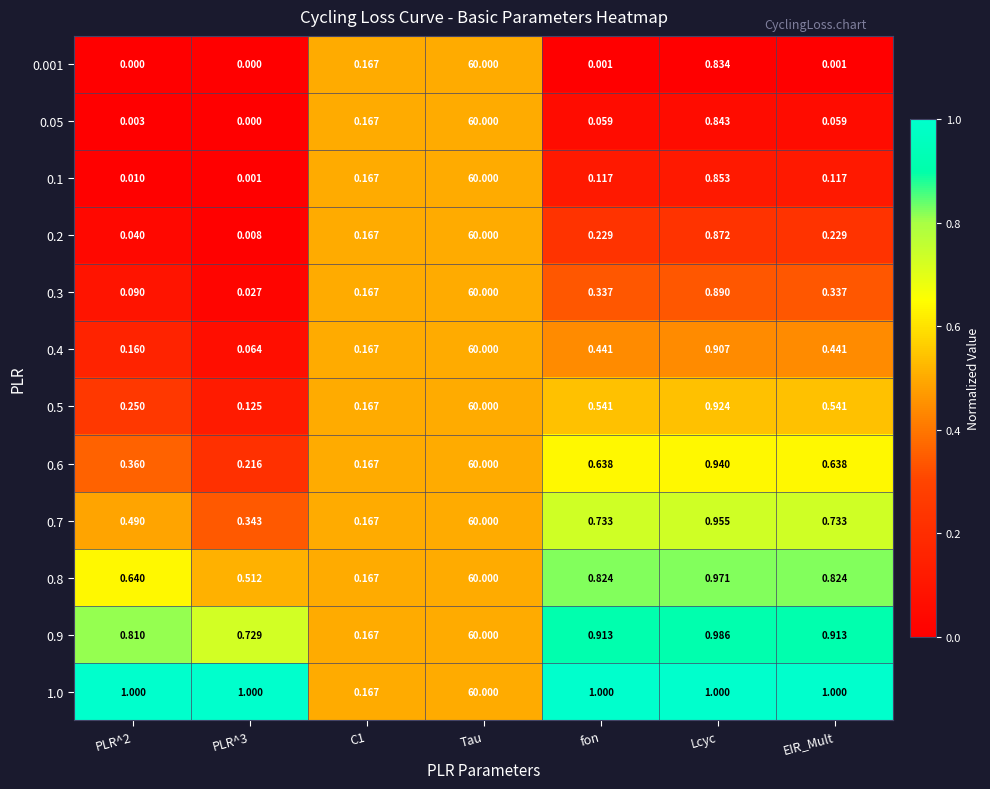

At which label is 0.5 closest to 30?

Lcyc